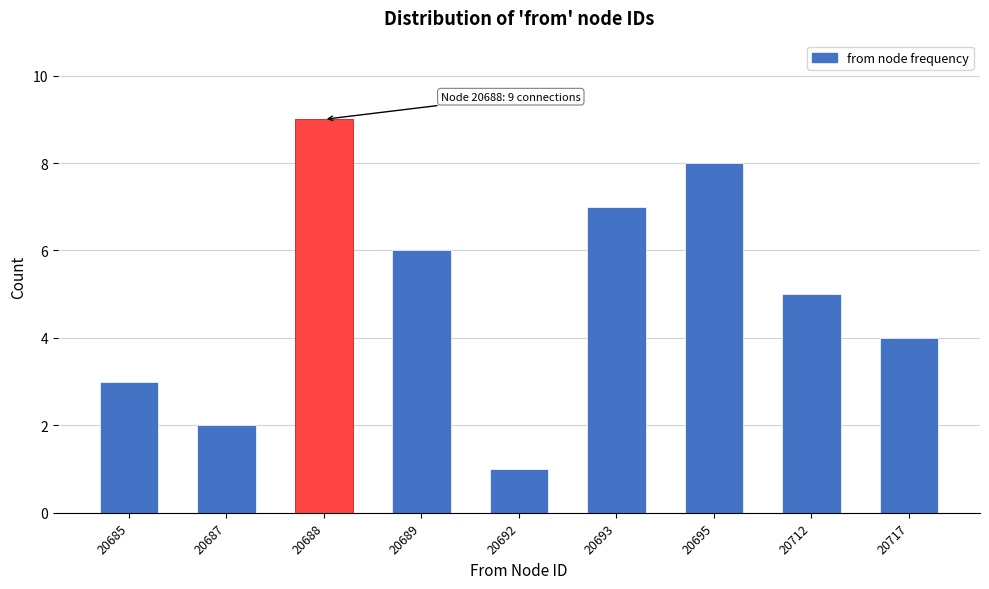

Reading left to right, list all the values displayed in this chart.

20685=3	20687=2	20688=9	20689=6	20692=1	20693=7	20695=8	20712=5	20717=4